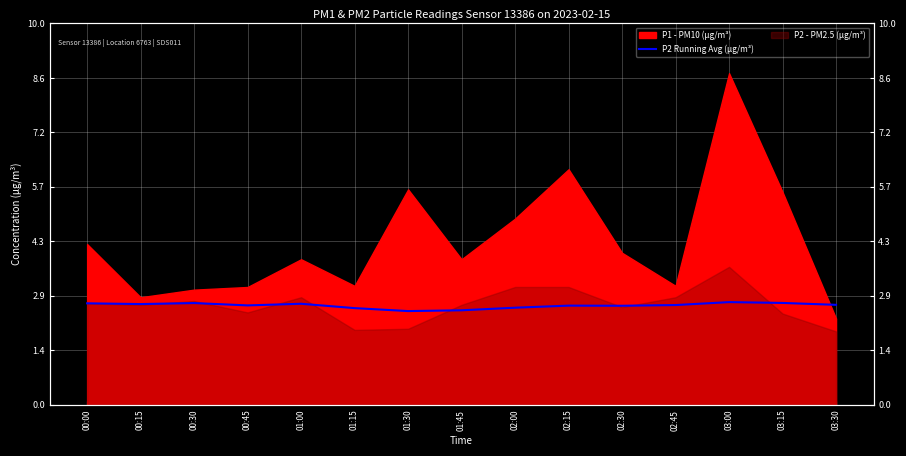

Is it true that the value at 01:30 is 3.7?

False